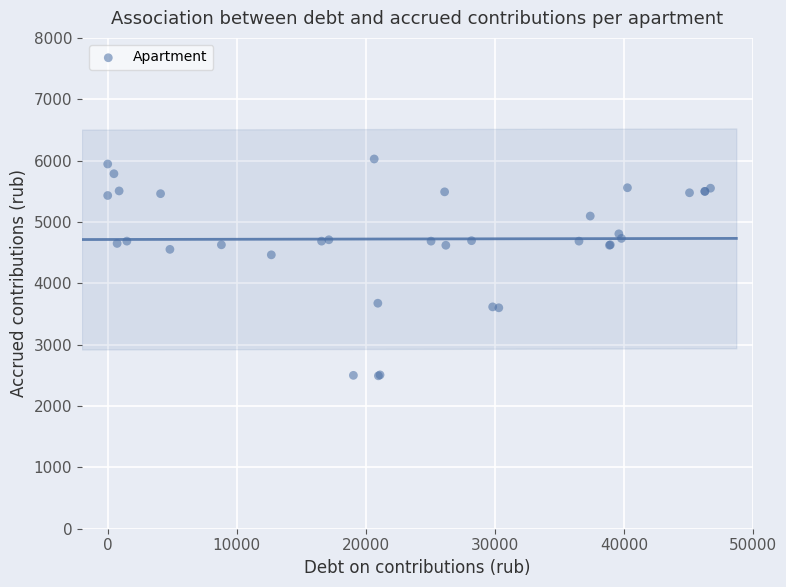

What Y value in the scatter plot is closest to 4259?

4464.0